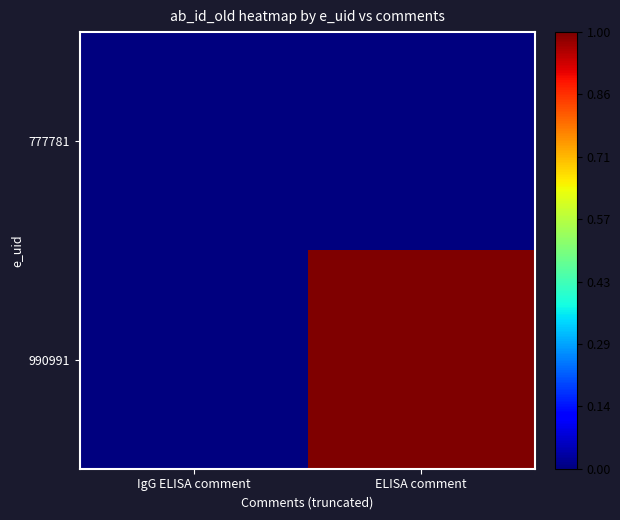

What is the difference between the highest and lowest values at ELISA comment?

1.0